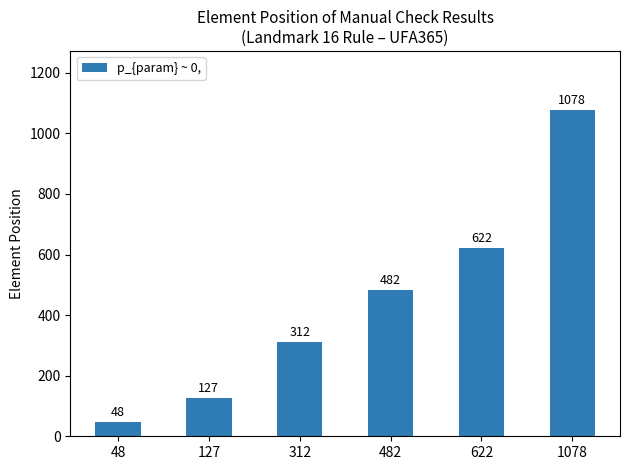

List the labels in order of value, smallest first.

48, 127, 312, 482, 622, 1078